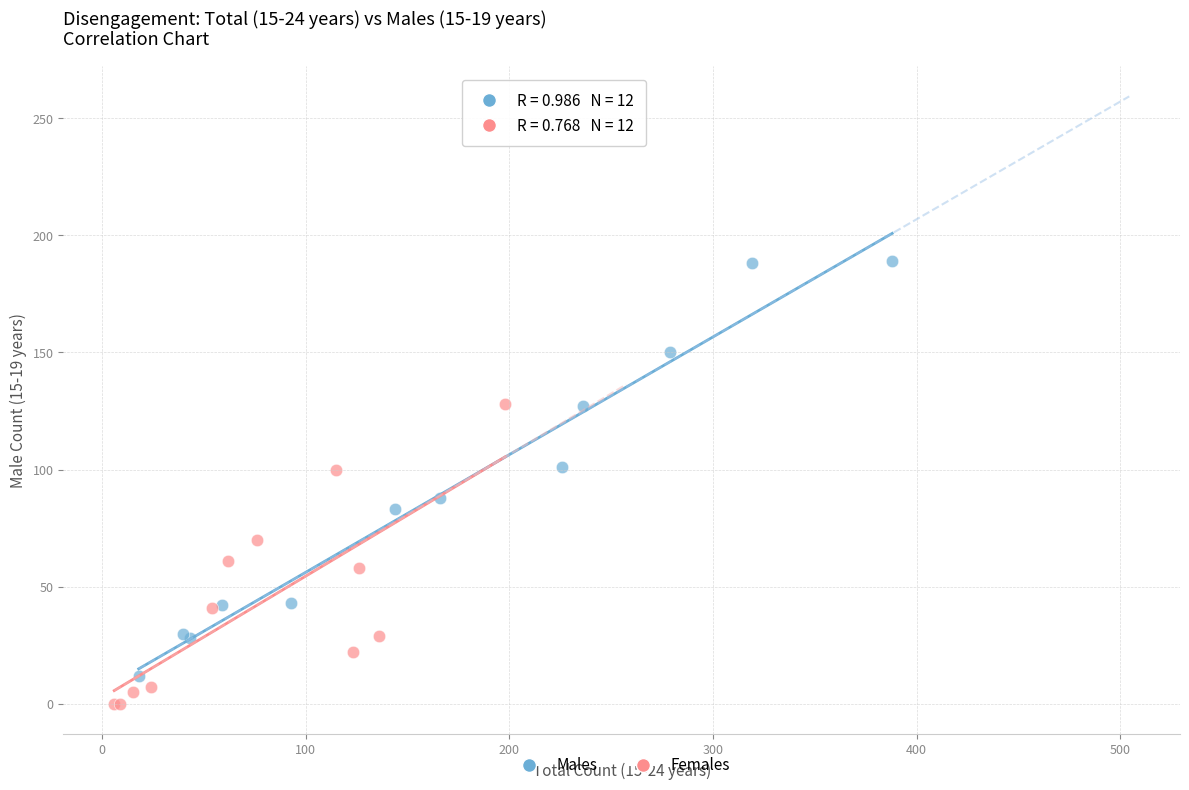

Which series has the widest spread of Y values?

Males